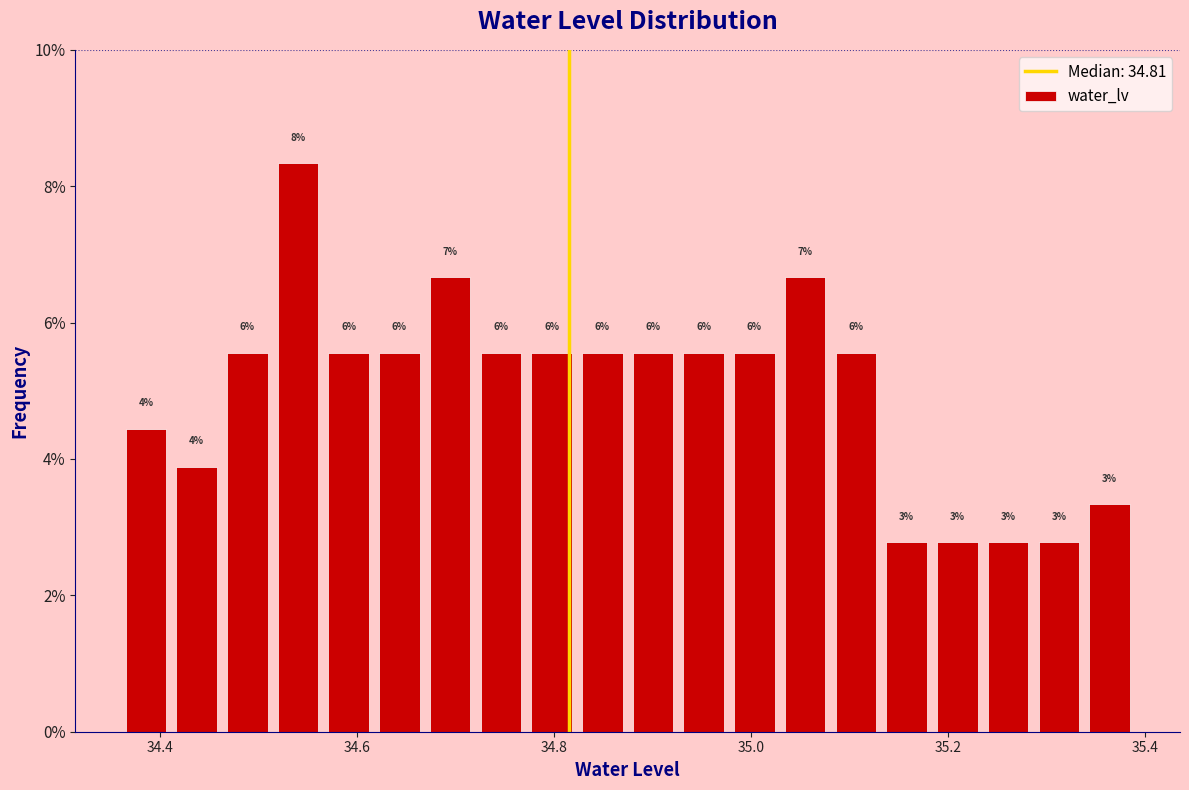

Read against the x-axis, roughly where is the centre of the tallest bar?

34.54